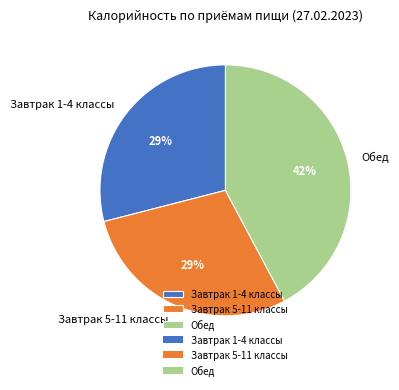

Approximately how many times larger is the value at Завтрак 1-4 классы compared to Завтрак 5-11 классы?

1.0